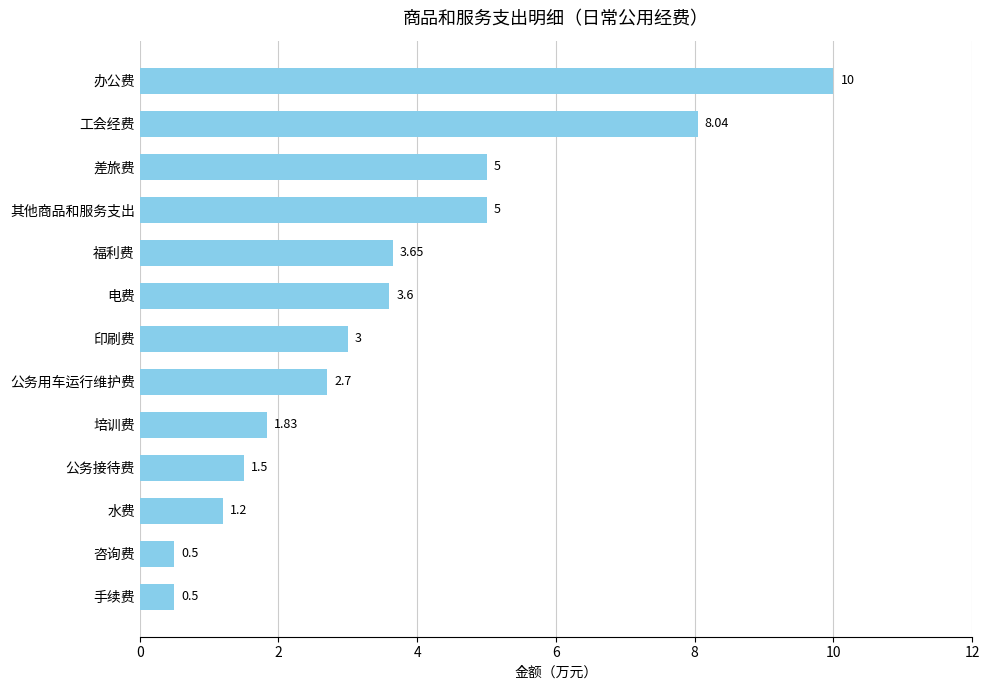

Does the chart contain any negative values?

No